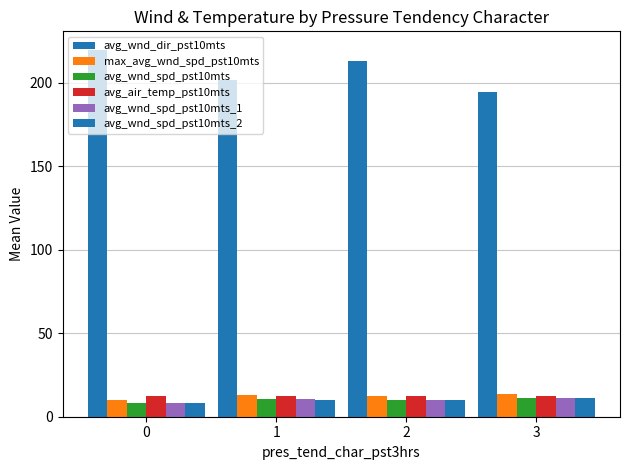

How many bars are there in total?

24